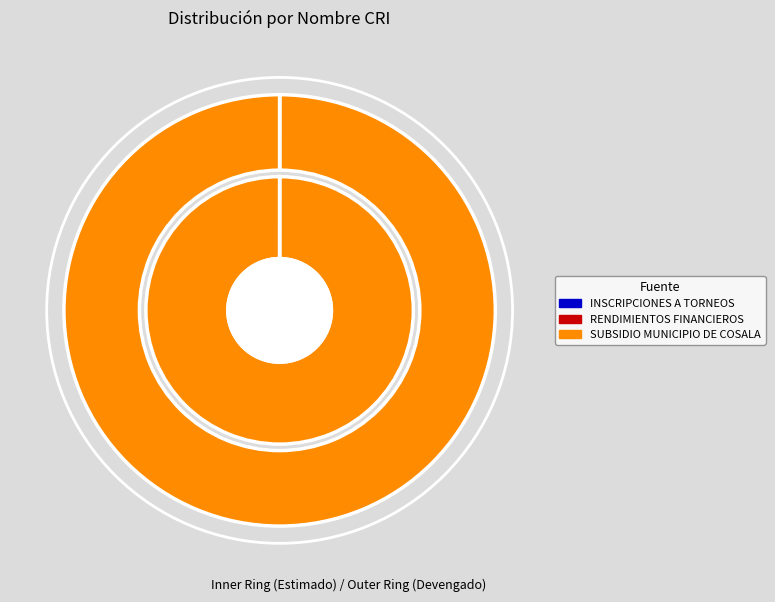

What is the change in value from INSCRIPCIONES A TORNEOS to SUBSIDIO MUNICIPIO DE COSALA?

+1023000.0